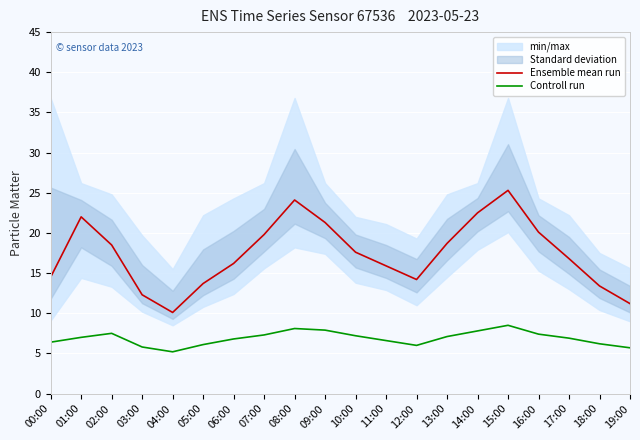

True or false: Controll run and Ensemble mean run intersect in this chart.

False